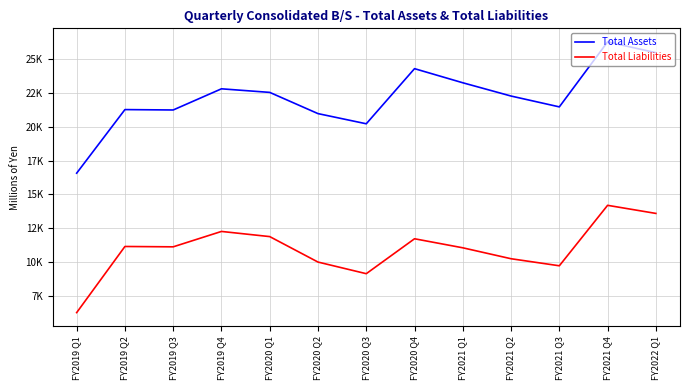

At which category is the sum across all series the highest?

FY2021 Q4